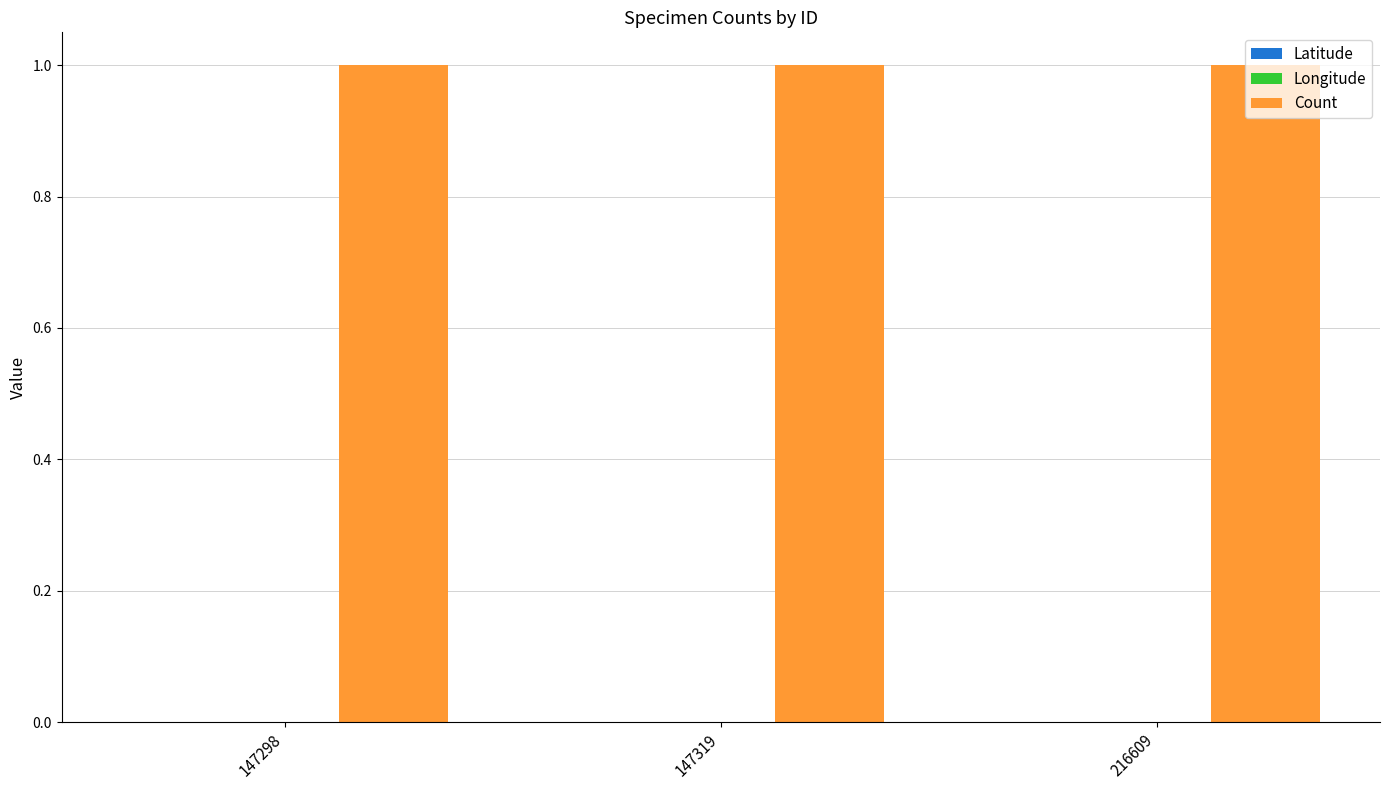

Rank the series at 147319 from highest to lowest value.

Count, Latitude, Longitude